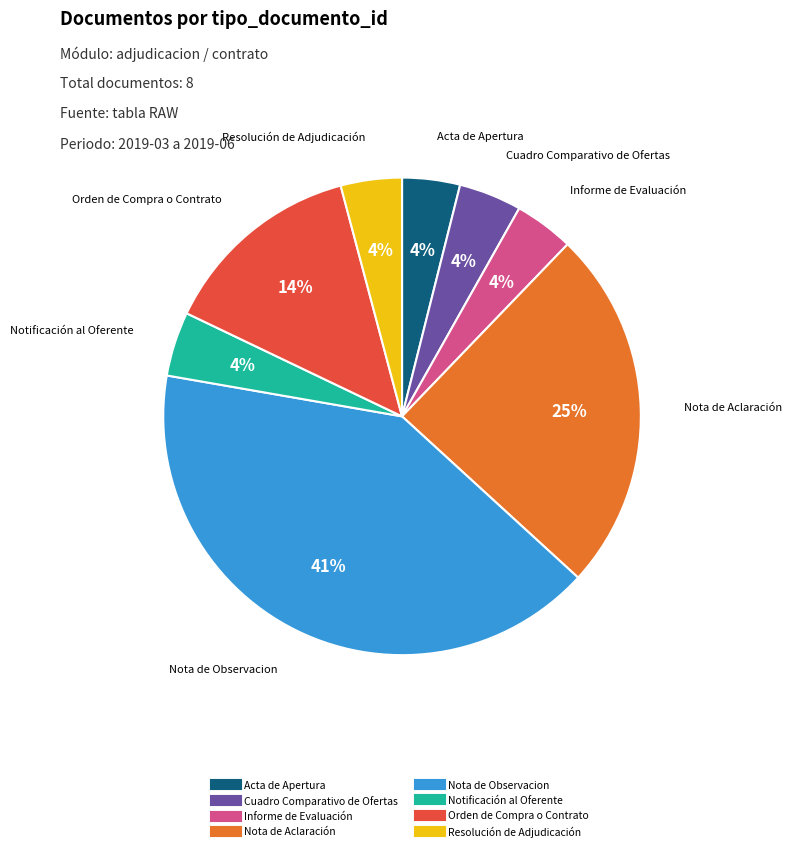

Is it true that Nota de Observacion is 32% of the pie?

False